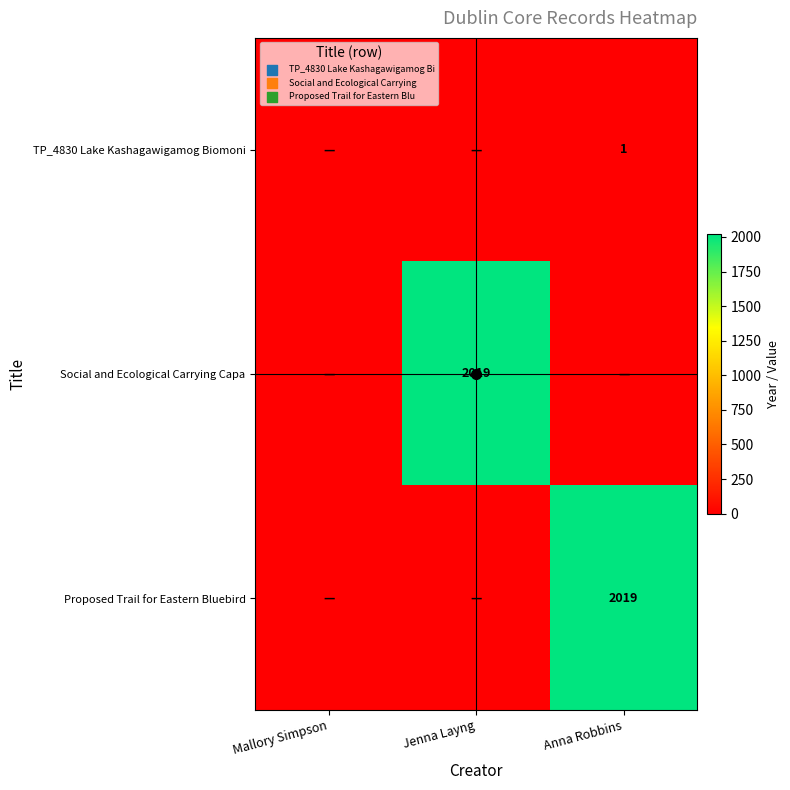

Is it true that Social and Ecological Carrying Capa equals 780 at Jenna Layng?

False